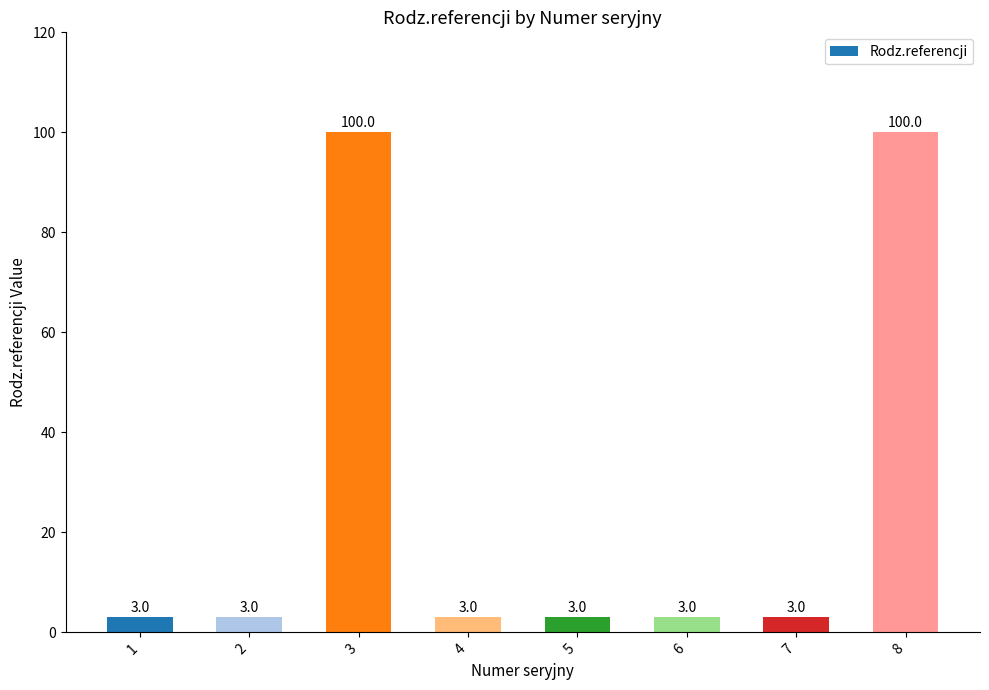

What is the maximum value shown in the chart?

100